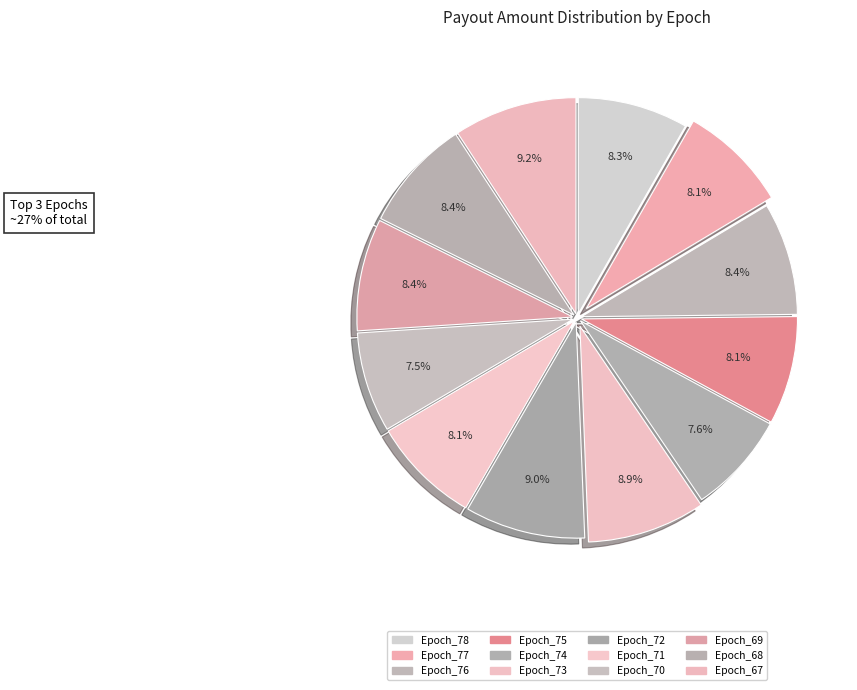

Is Epoch_78 the majority of the pie?

No